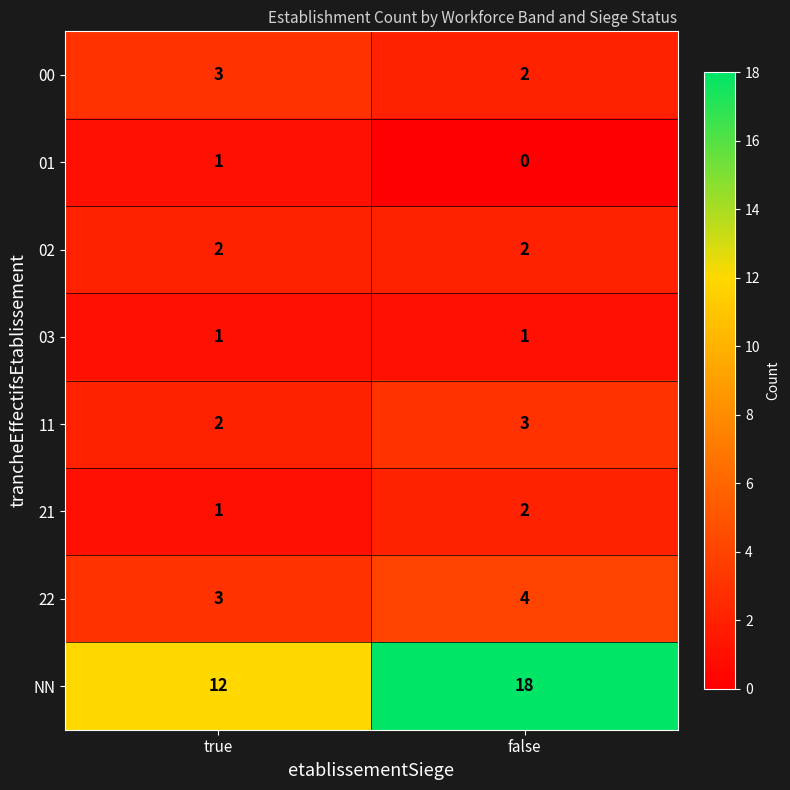

Read the NN value at false.

18